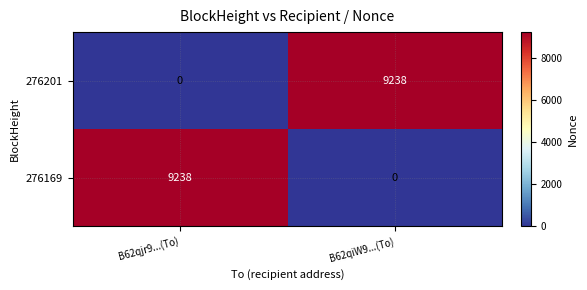

How many series are shown in this chart?

2